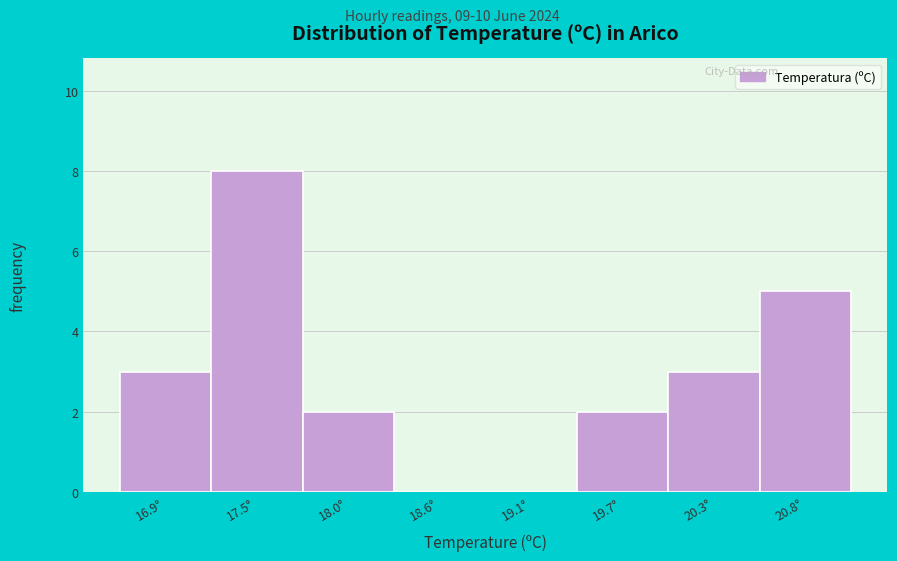

Reading left to right, transcribe all the data shown in this chart.

16.9°=3	17.5°=8	18.0°=2	18.6°=0	19.1°=0	19.7°=2	20.3°=3	20.8°=5